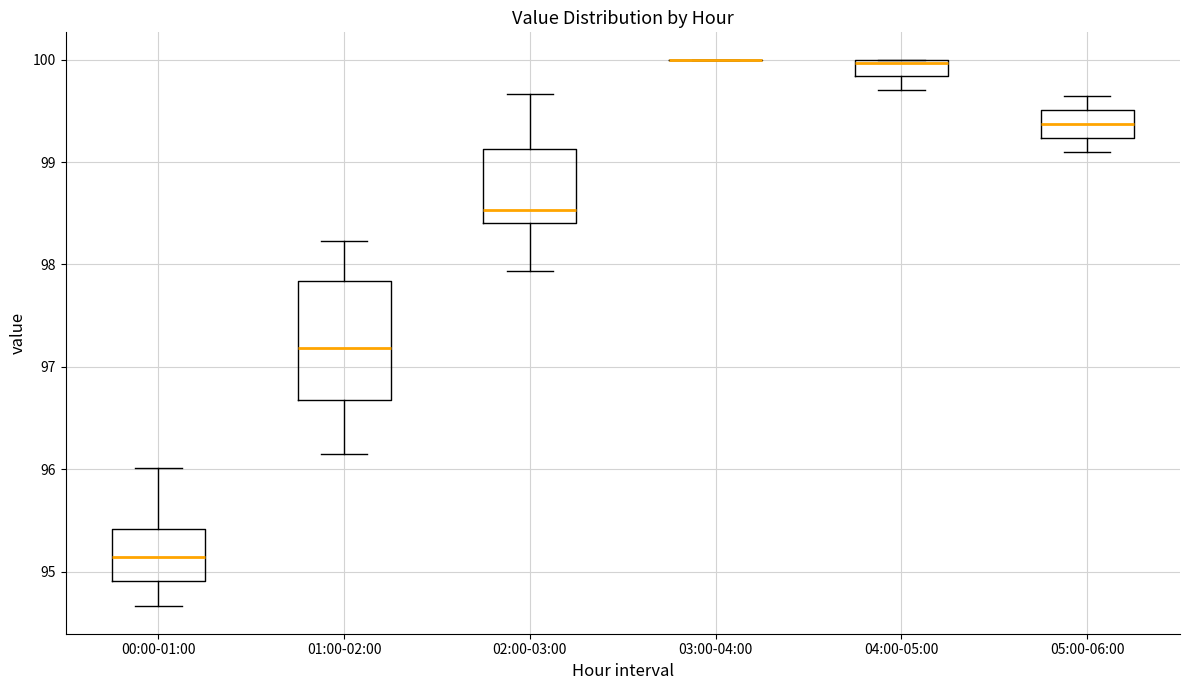

Where does the upper whisker of the box for 00:00-01:00 end on the y-axis? The values are not printed on the chart, so give them approximately, as read against the axis.

96.0